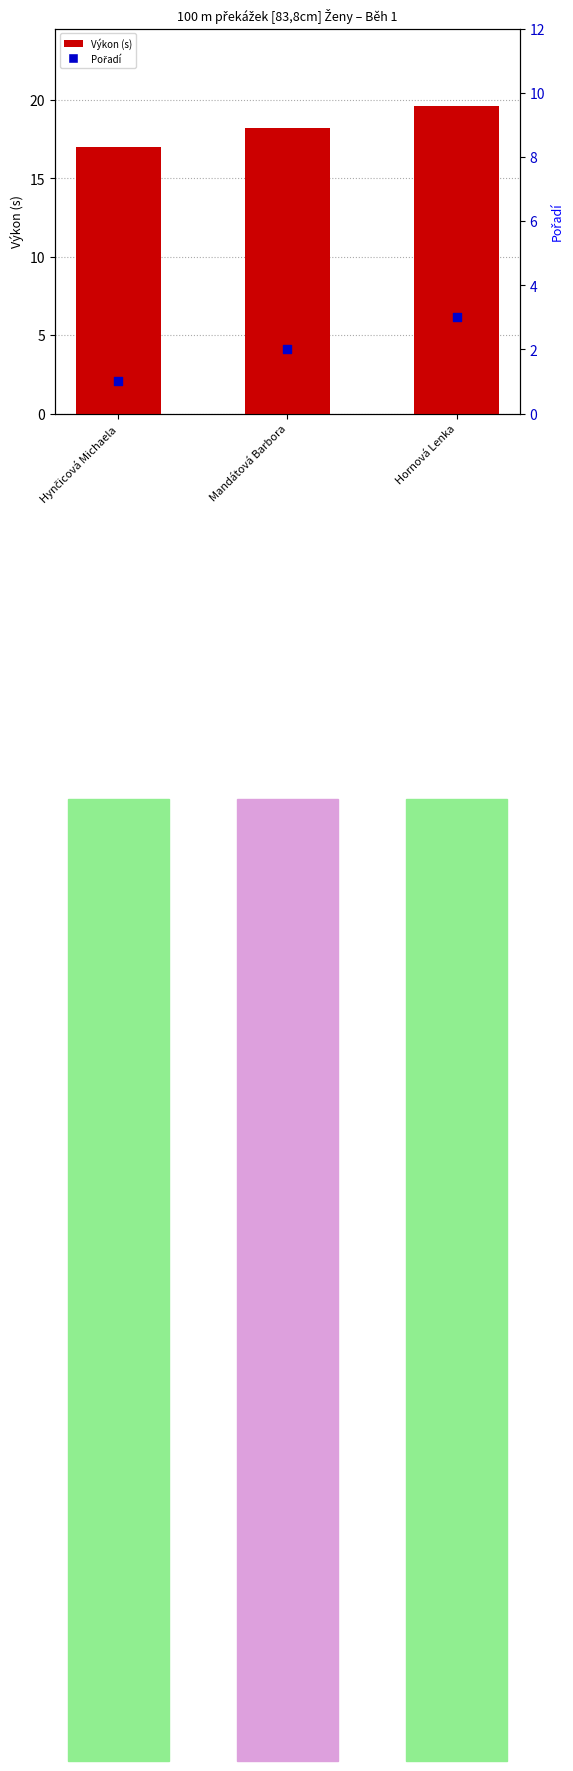

Which series reaches the minimum Y coordinate?

Pořadí